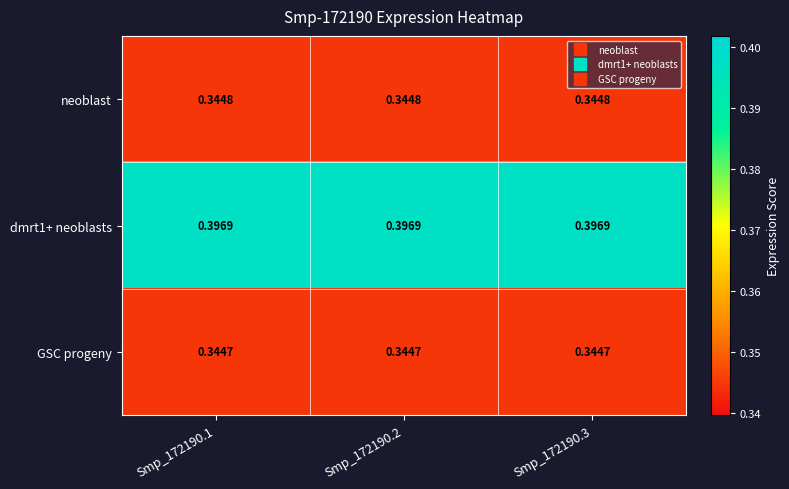

Is the value of neoblast at Smp_172190.2 greater than the value of dmrt1+ neoblasts at Smp_172190.3?

No